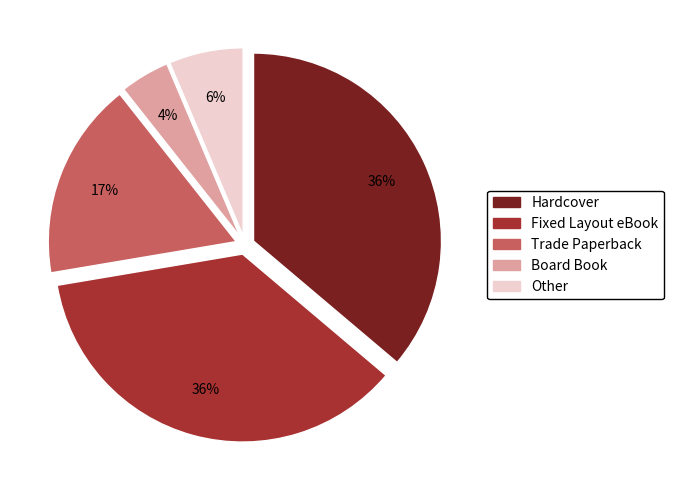

Is the sum of Board Book and Other greater than half?

No